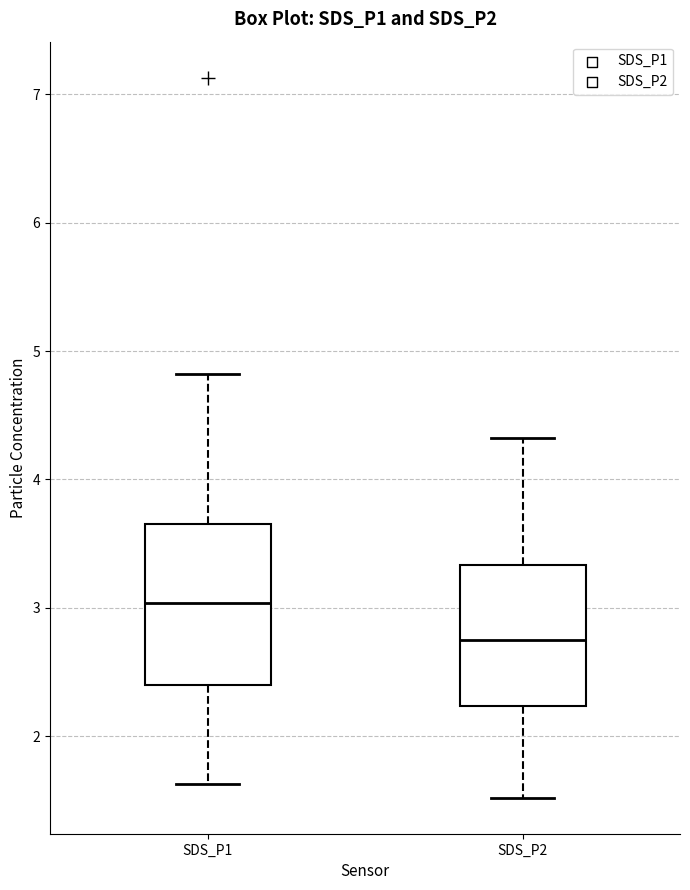

Reading left to right, transcribe this box plot: for each box, give where its median line is, the range the box spans, and where its two whiskers end, as read against the y-axis. The values are not printed on the chart, so give them approximately, as read against the axis.

SDS_P1: median 3.0, box 2.4 to 3.7, whiskers 1.6 to 4.8
SDS_P2: median 2.8, box 2.2 to 3.3, whiskers 1.5 to 4.3